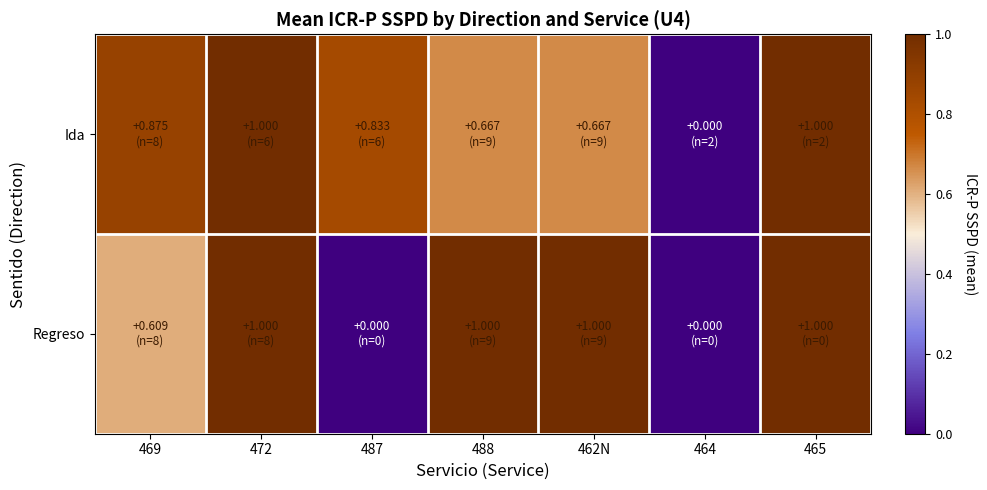

Which has a higher value, 488 or 462N?

488